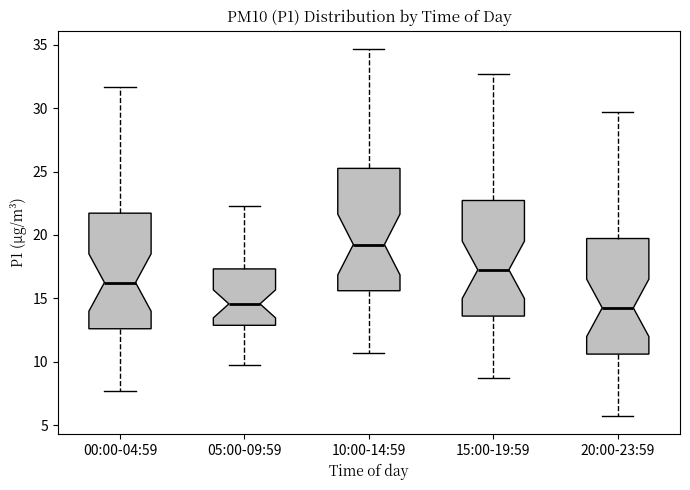

Reading left to right, transcribe this box plot: for each box, give where its median line is, the range the box spans, and where its two whiskers end, as read against the y-axis. The values are not printed on the chart, so give them approximately, as read against the axis.

00:00-04:59: median 16.5, box 12.5 to 21.5, whiskers 7.5 to 31.5
05:00-09:59: median 14.5, box 13.0 to 17.5, whiskers 9.5 to 22.5
10:00-14:59: median 19.5, box 15.5 to 25.5, whiskers 10.5 to 34.5
15:00-19:59: median 17.5, box 13.5 to 22.5, whiskers 8.5 to 32.5
20:00-23:59: median 14.5, box 10.5 to 19.5, whiskers 5.5 to 29.5